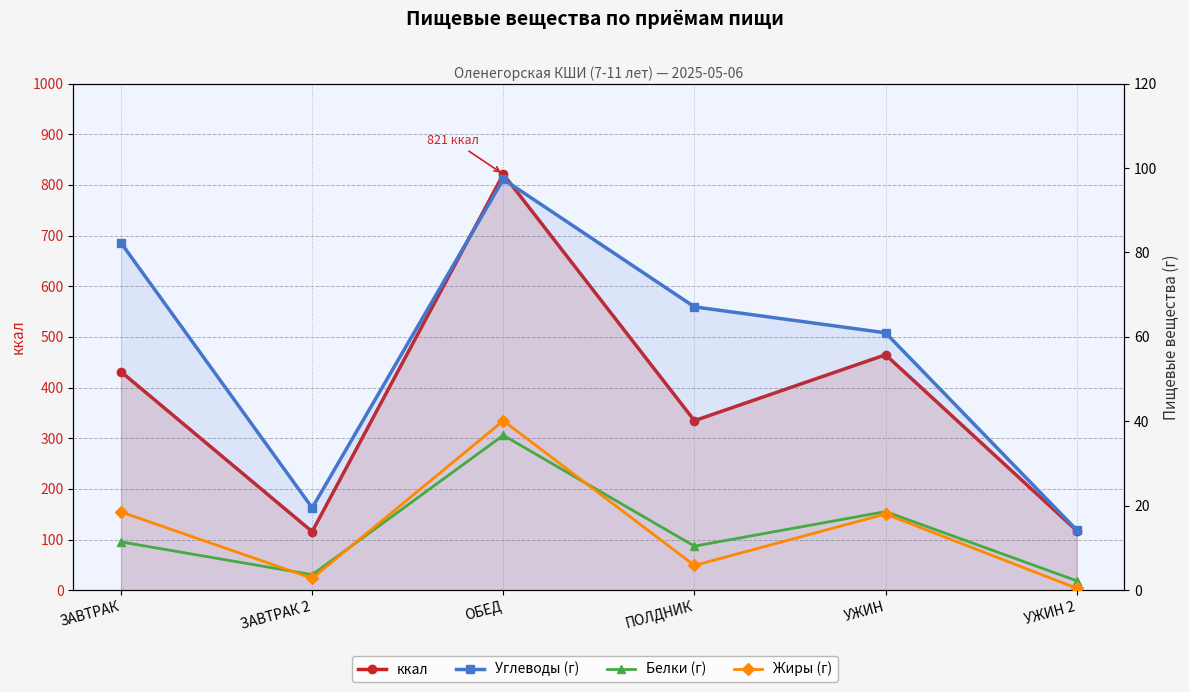

What is the spread (max minus min) of values at УЖИН 2?

117.0